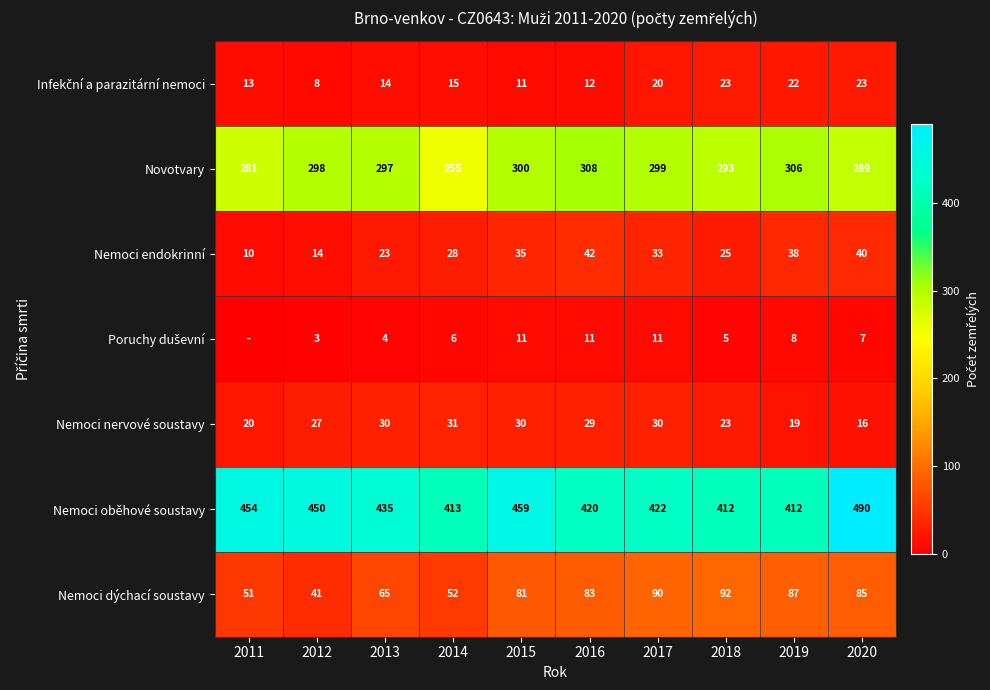

The value of Nemoci oběhové soustavy at 2014 is 413. True or false?

True